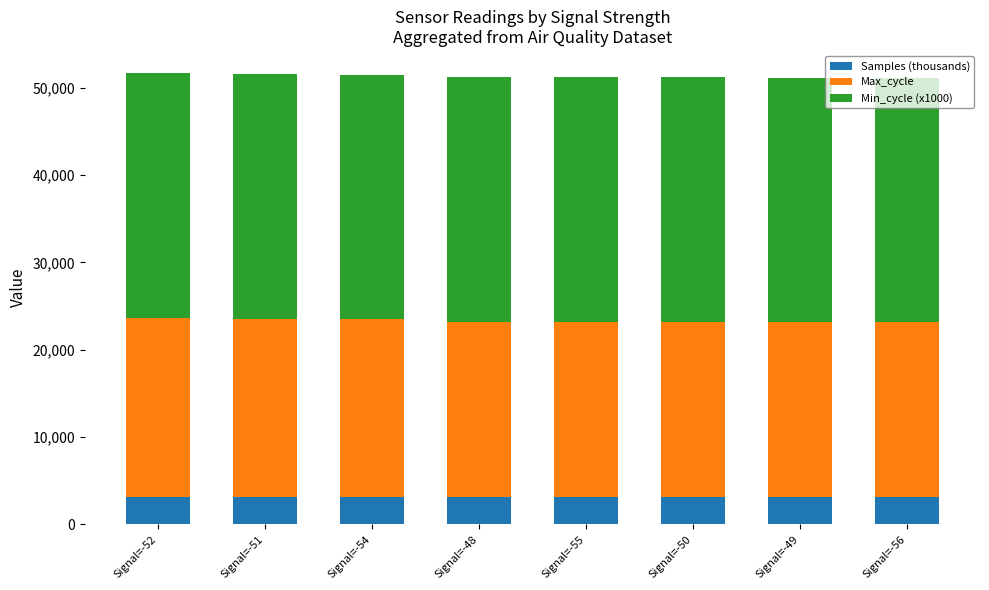

What is the lowest value of the Samples (thousands) series?

3119.5